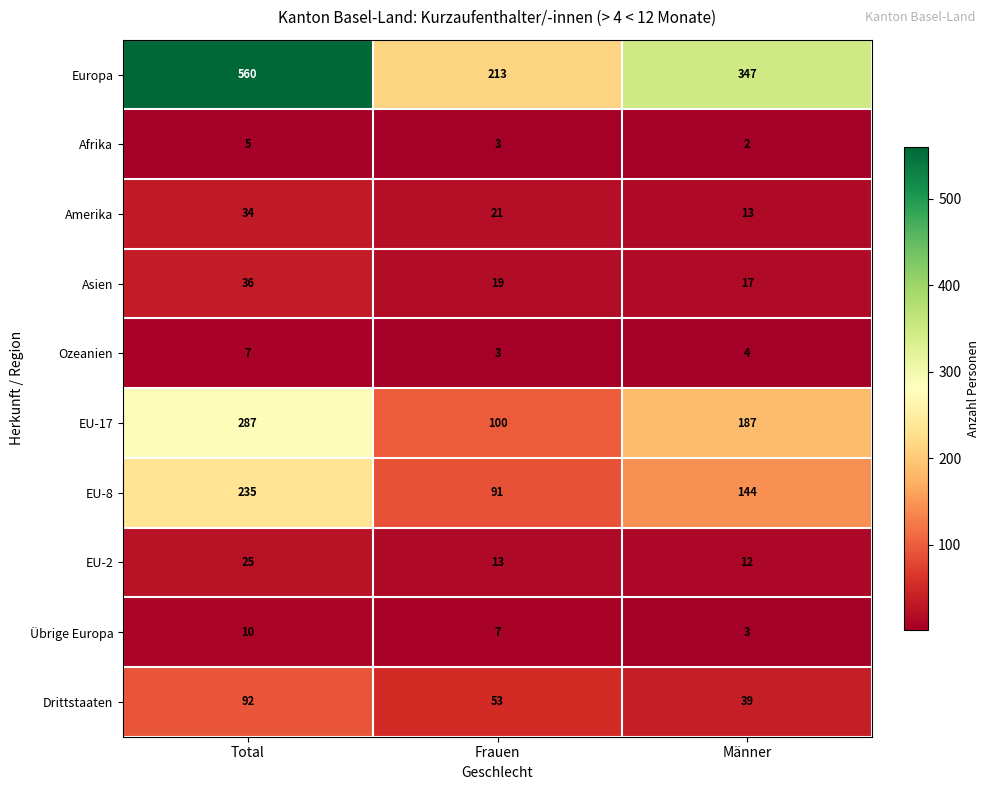

Reading left to right, what are all the values shown in this chart?

Europa: 560	213	347
Afrika: 5	3	2
Amerika: 34	21	13
Asien: 36	19	17
Ozeanien: 7	3	4
EU-17: 287	100	187
EU-8: 235	91	144
EU-2: 25	13	12
Übrige Europa: 10	7	3
Drittstaaten: 92	53	39